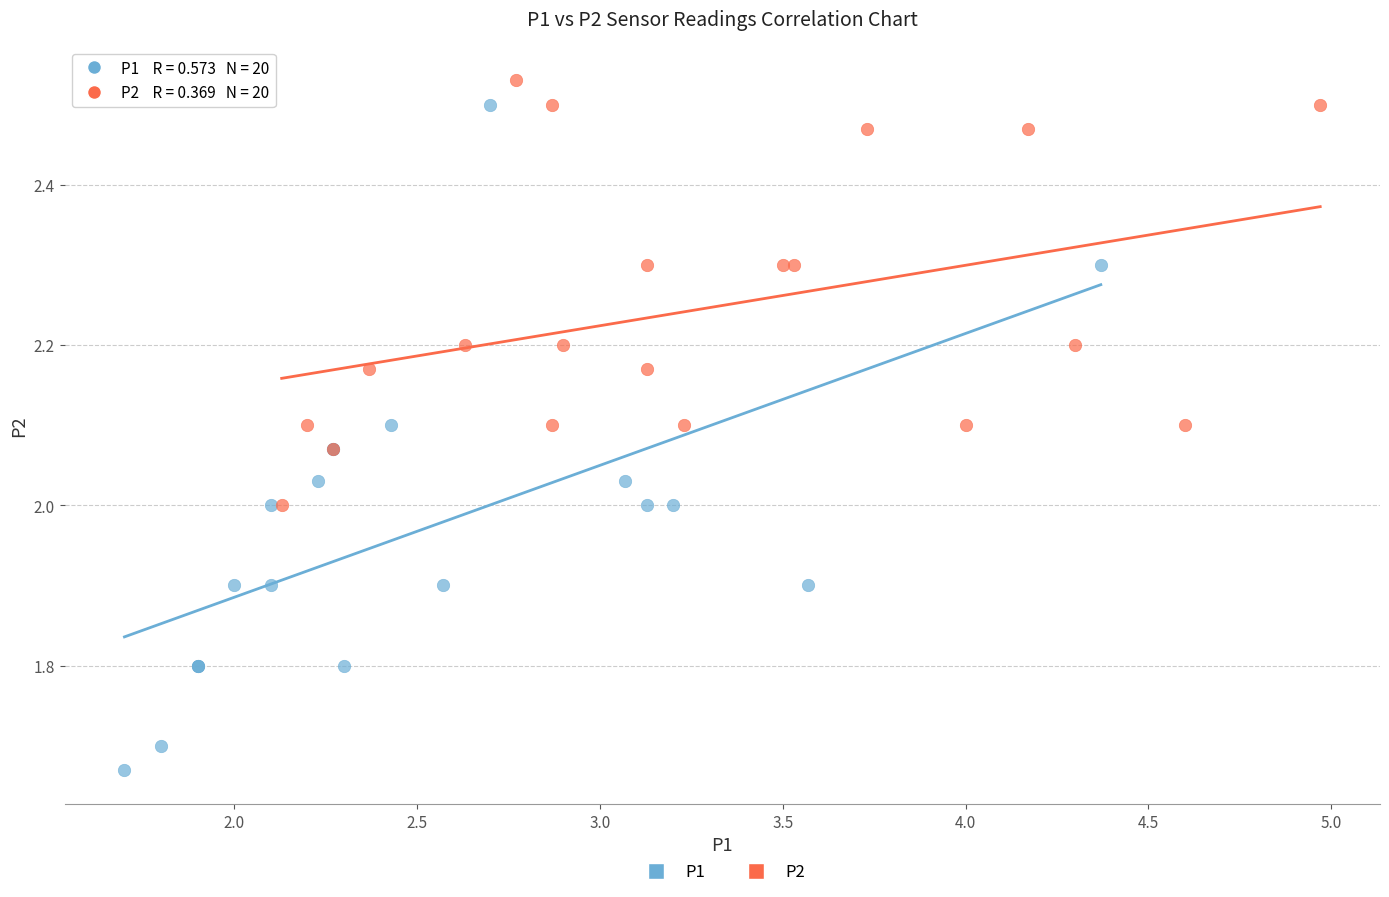

Which series has the largest Y range (max minus min)?

P1